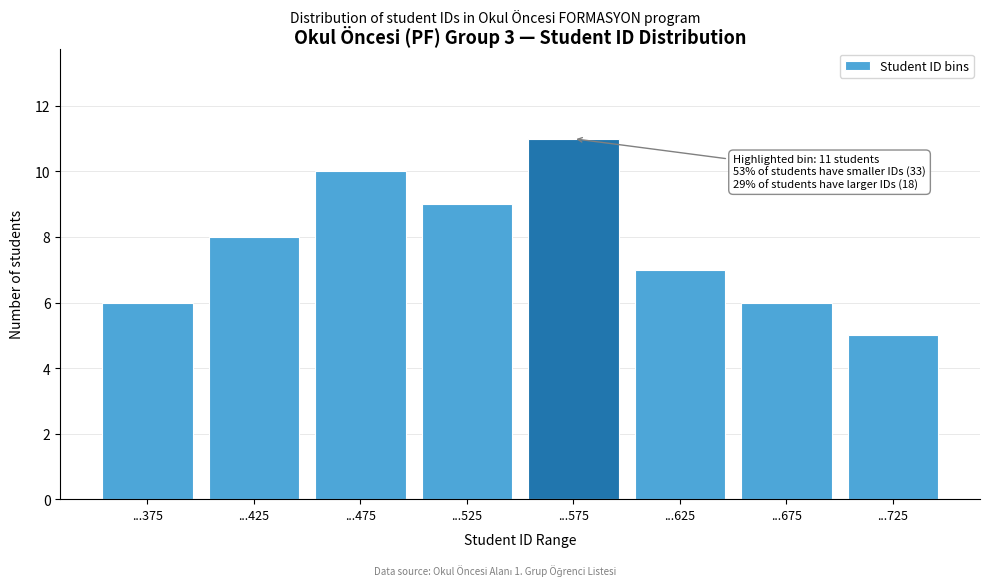

Reading left to right, extract all data points from this chart.

6	8	10	9	11	7	6	5